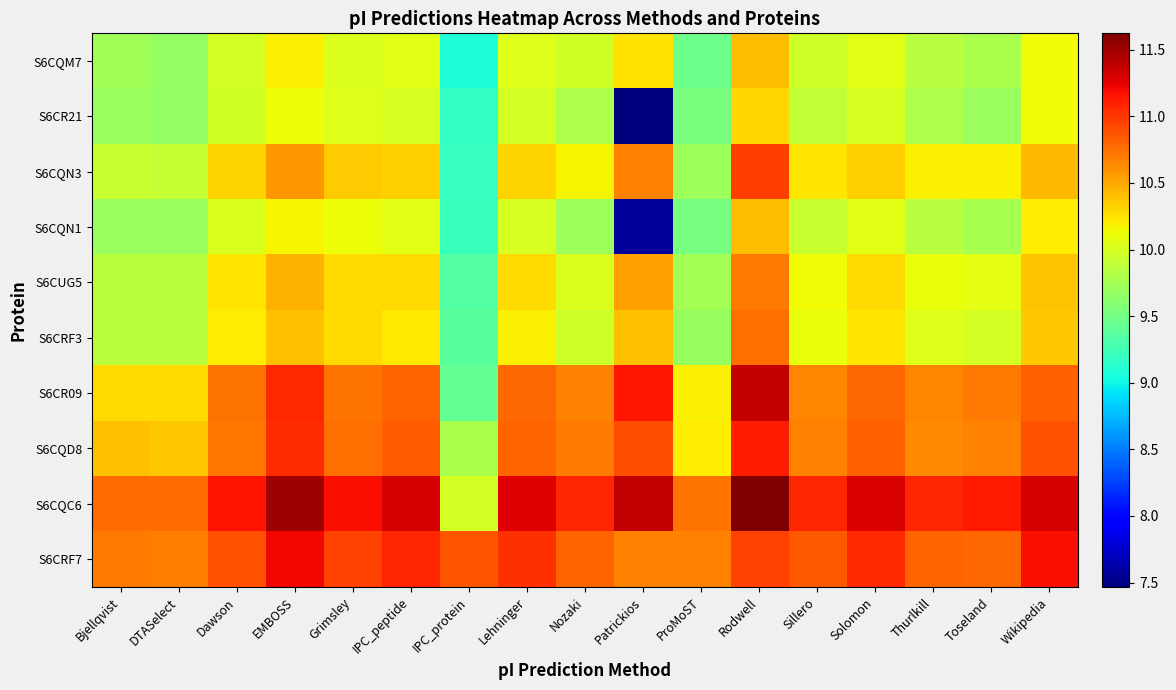

Which series has the largest range (max minus min)?

S6CQN1